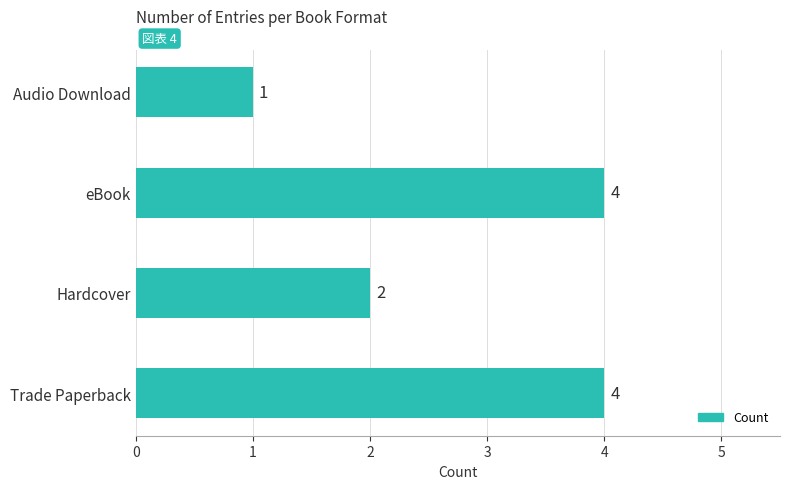

Reading bottom to top, extract all data points from this chart.

Trade Paperback=4	Hardcover=2	eBook=4	Audio Download=1